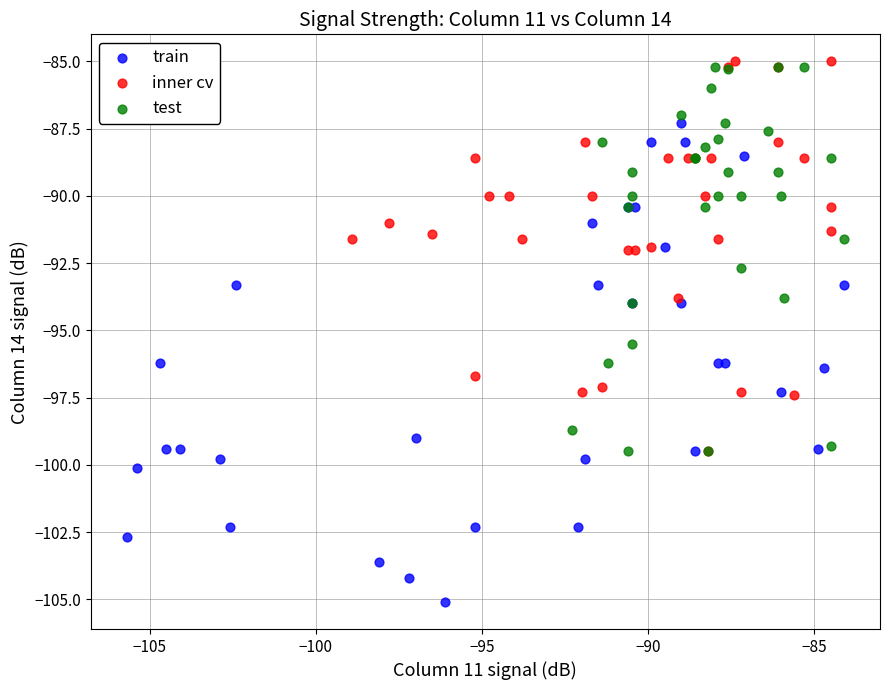

Which series has the widest spread of Y values?

train